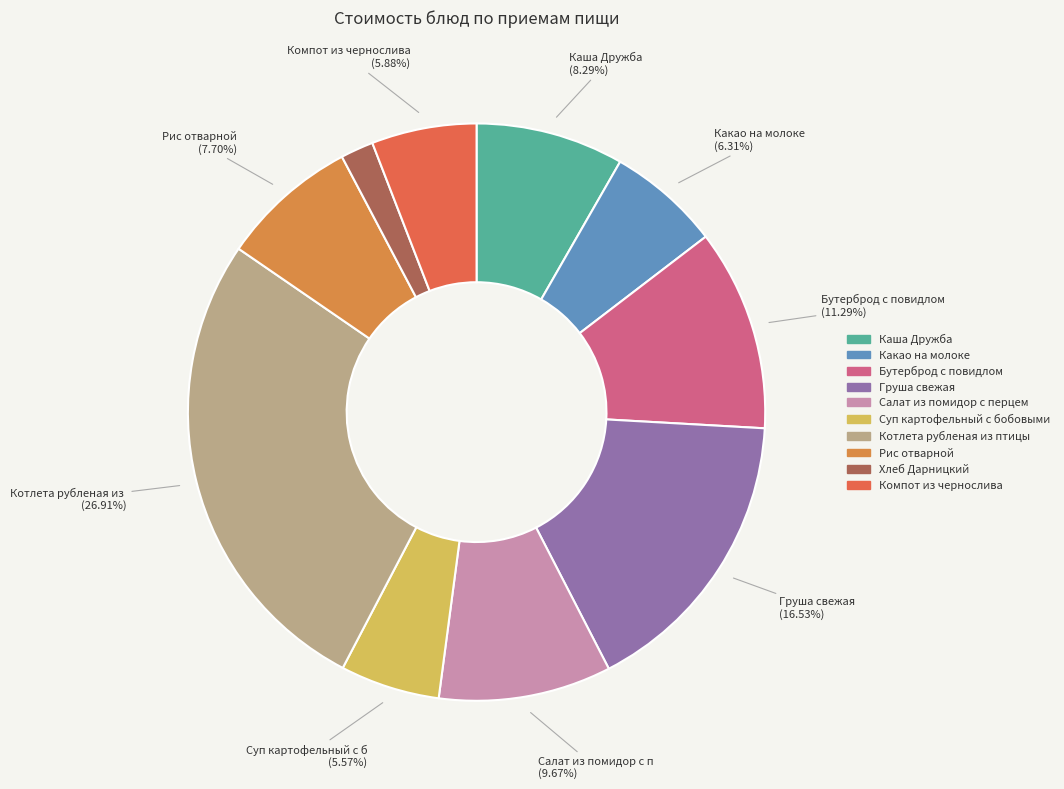

Which category has the smallest portion of the pie?

Хлеб Дарницкий